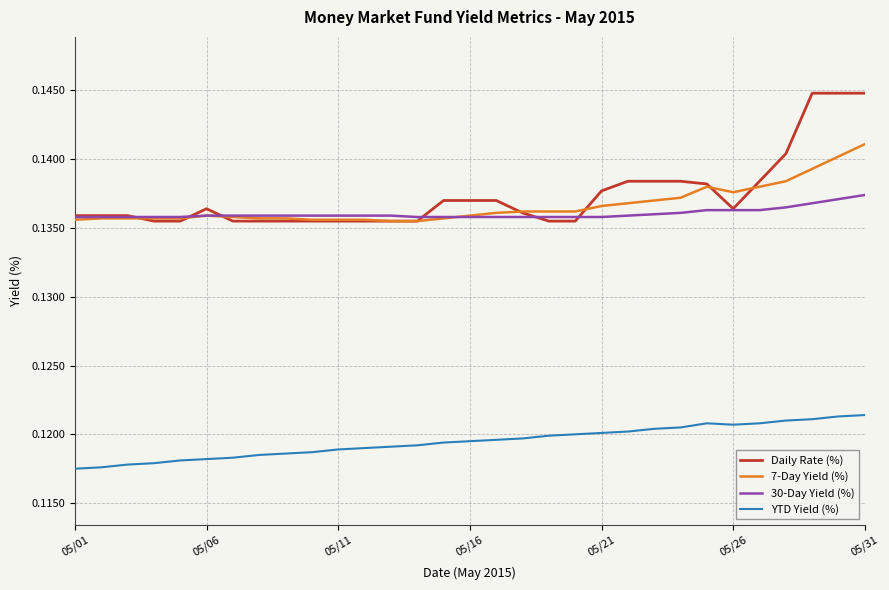

Rank the series by their maximum value, from highest to lowest.

Daily Rate (%), 7-Day Yield (%), 30-Day Yield (%), YTD Yield (%)